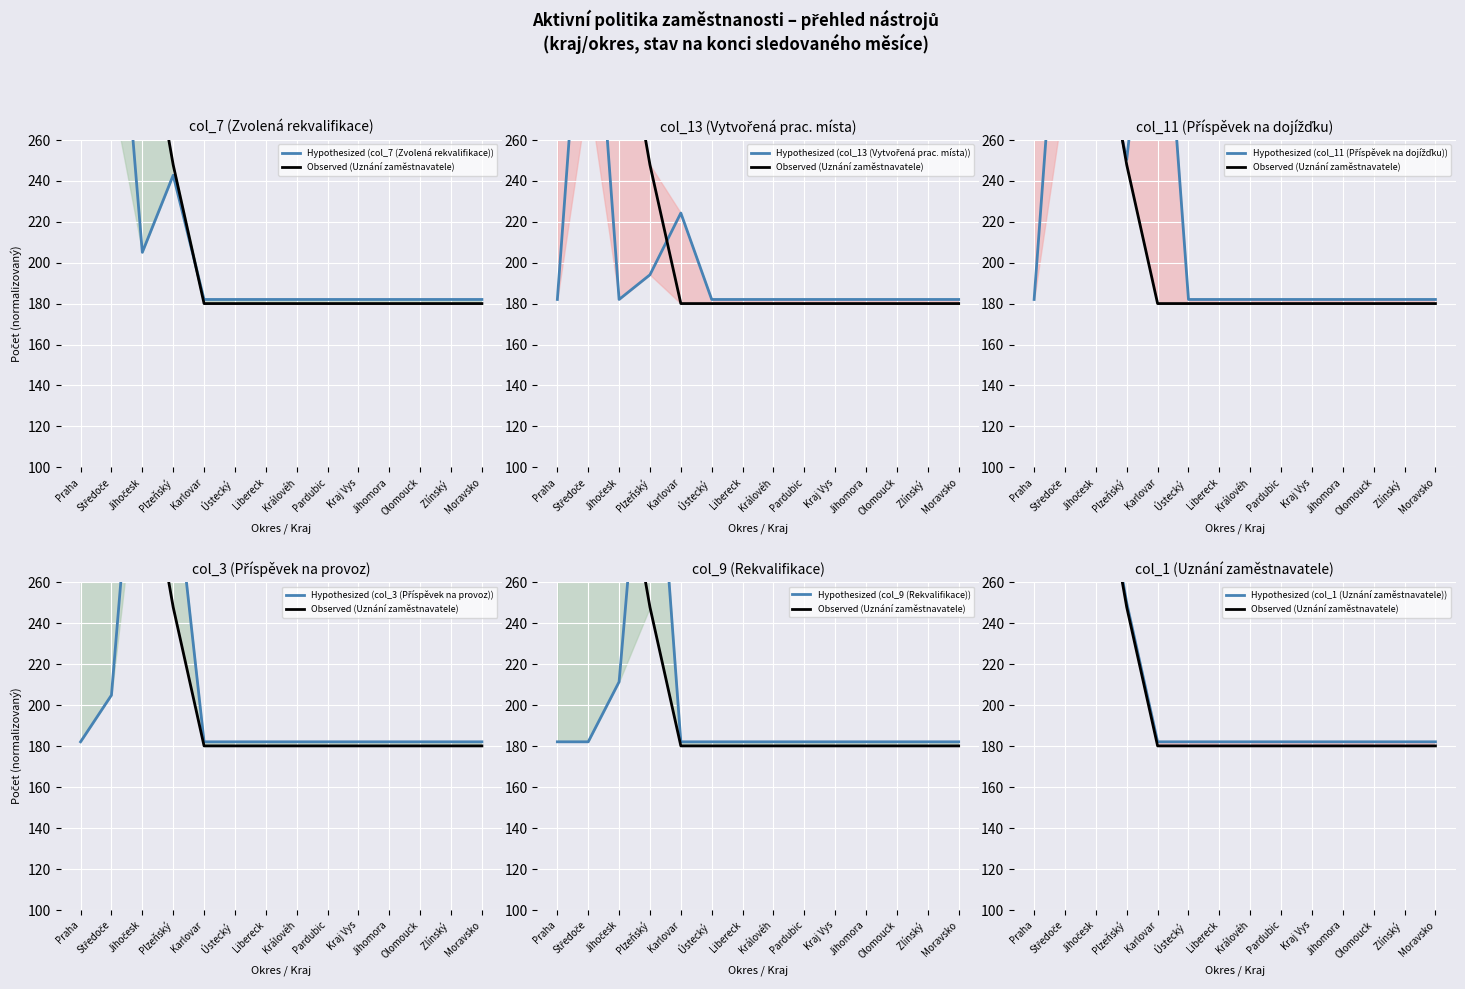

What is the sum of all col_13 (Vytvořená pracovní místa - stav) values?

2807.3